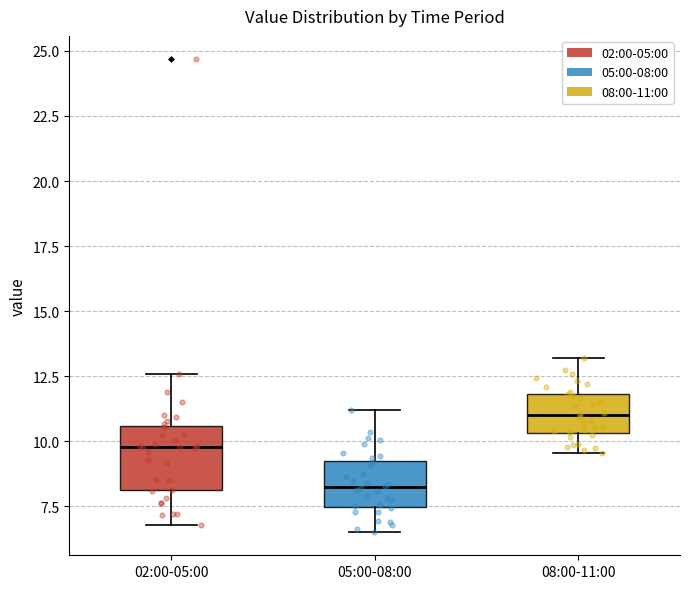

Which box has the highest median line?

08:00-11:00